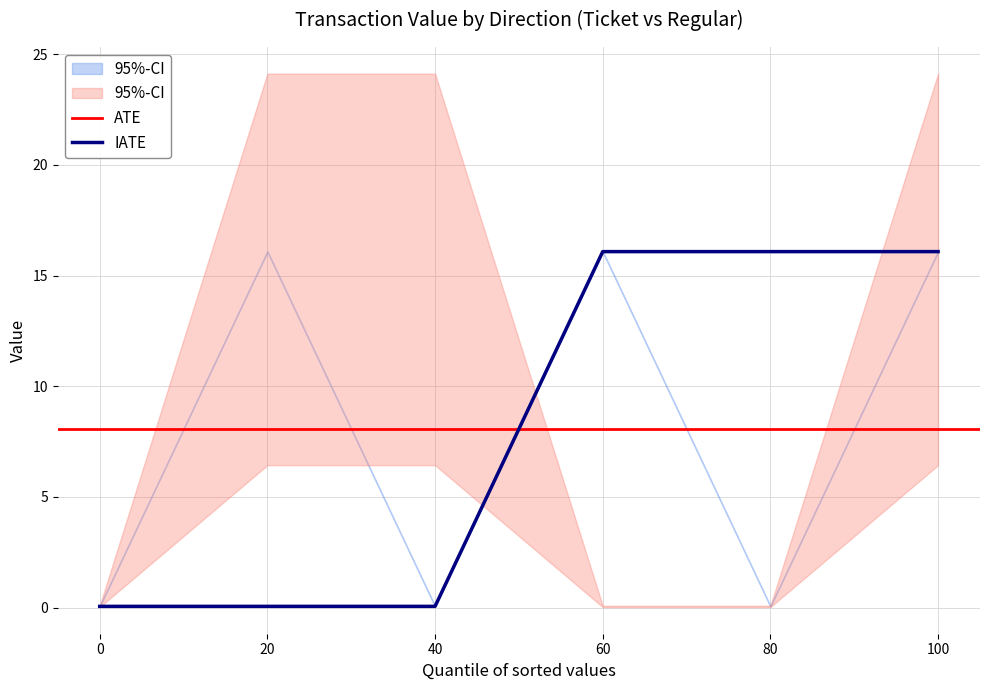

Is it true that IATE equals 0.1 at 40?

True